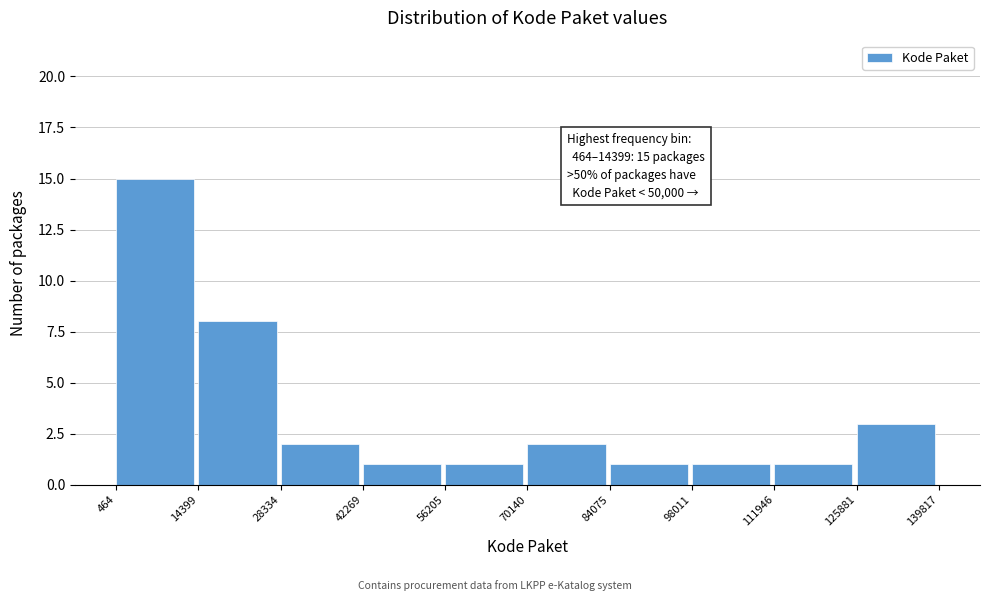

Which range on the x-axis has the tallest bar?

464 to 14399